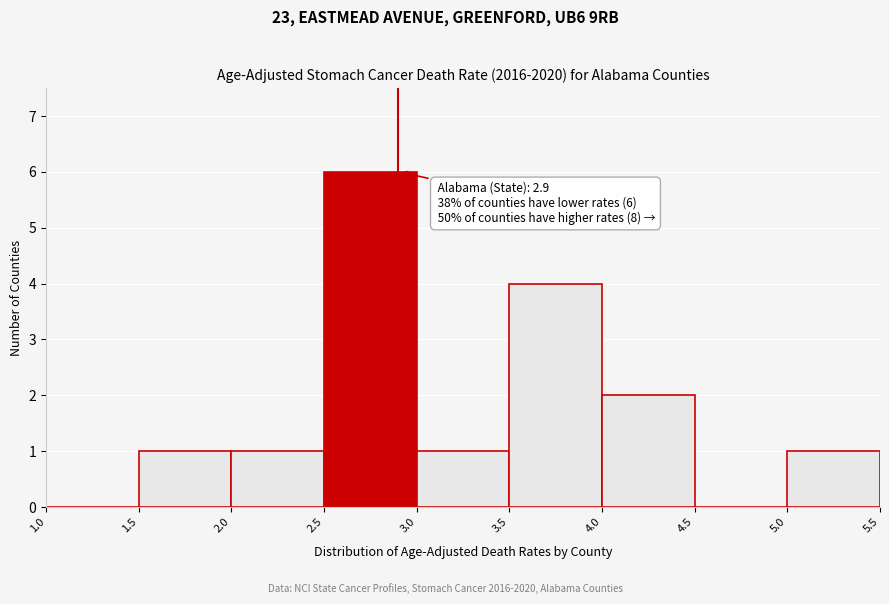

Over which range of the x-axis is the bar tallest?

2.5 to 3.0